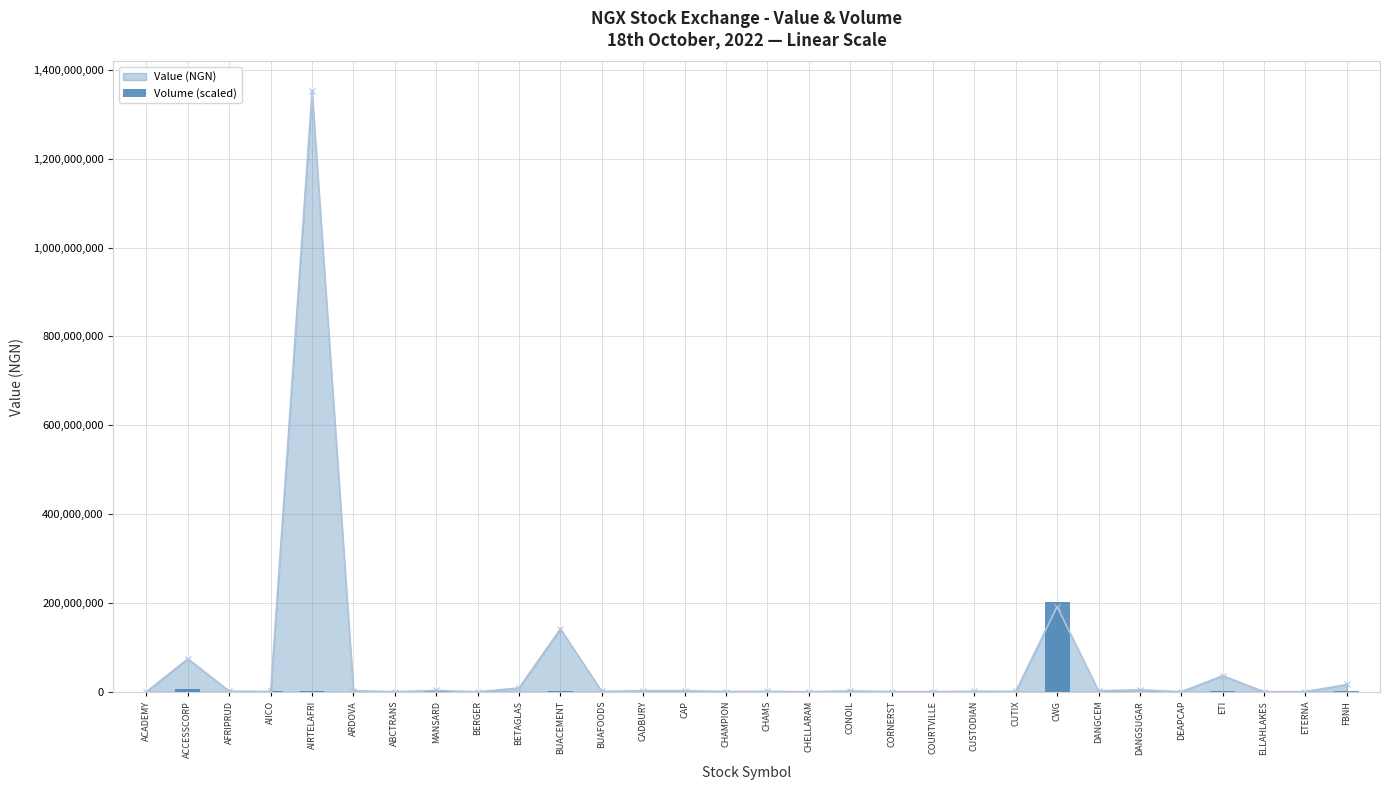

What is the value of the 19th bar from the left?

438883.6